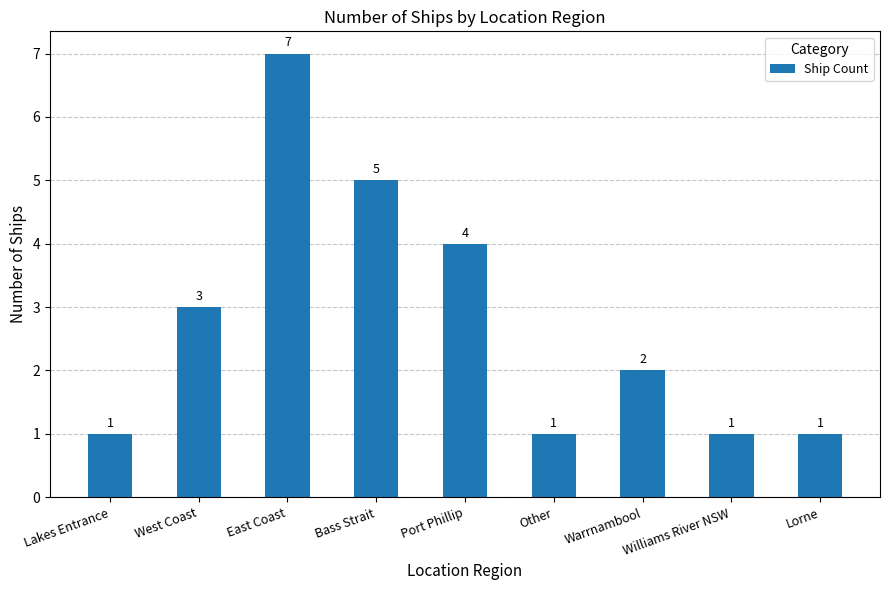

What is the label of the 8th bar from the left?

Williams River NSW